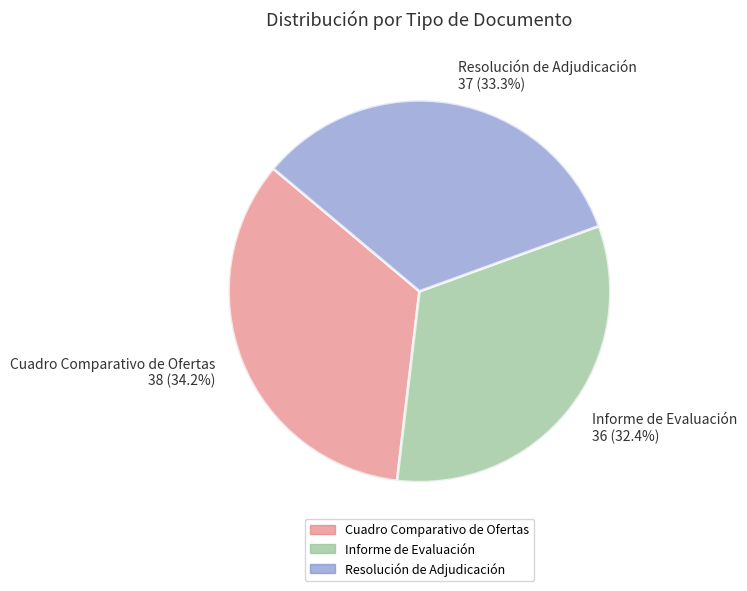

What percentage is NOT represented by Cuadro Comparativo de Ofertas?

65.8%